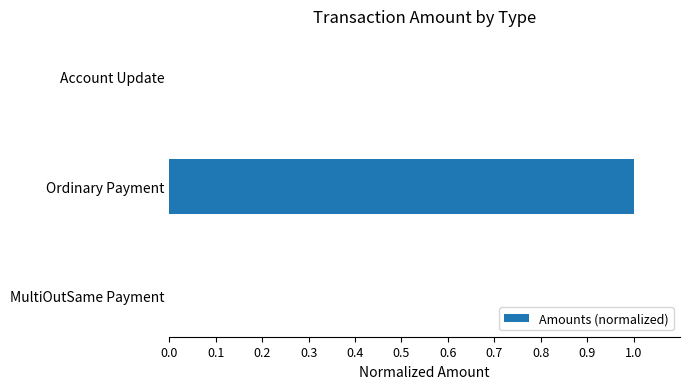

True or false: the data shows 0.0 at MultiOutSame Payment.

True